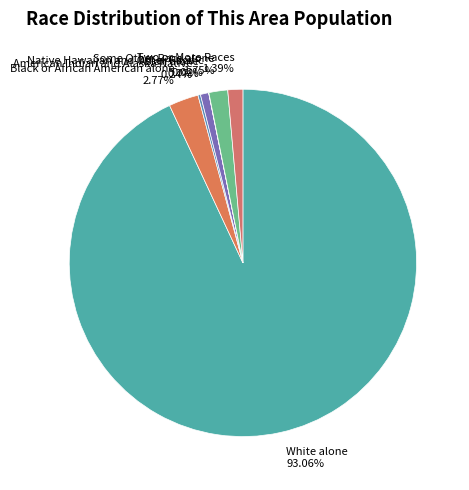

What is the ratio of the value at Two or More Races 1.39% to the value at Black or African American alone 2.77%?

0.5